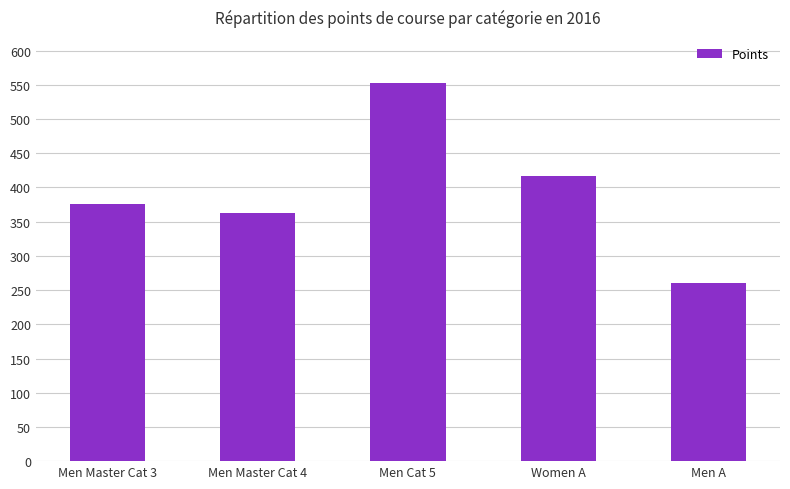

Rank the categories by value from highest to lowest.

Men Cat 5, Women A, Men Master Cat 3, Men Master Cat 4, Men A